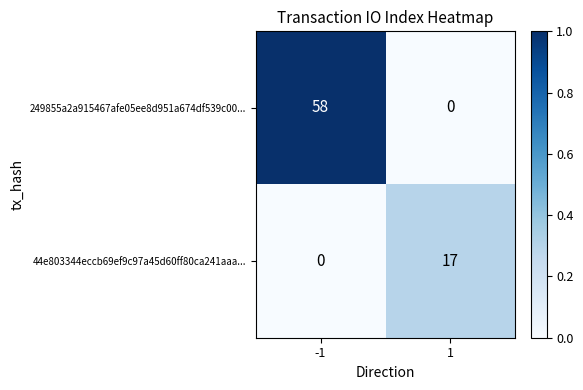

Which series has the largest range (max minus min)?

249855a2a915467afe05ee8d951a674df539c00...